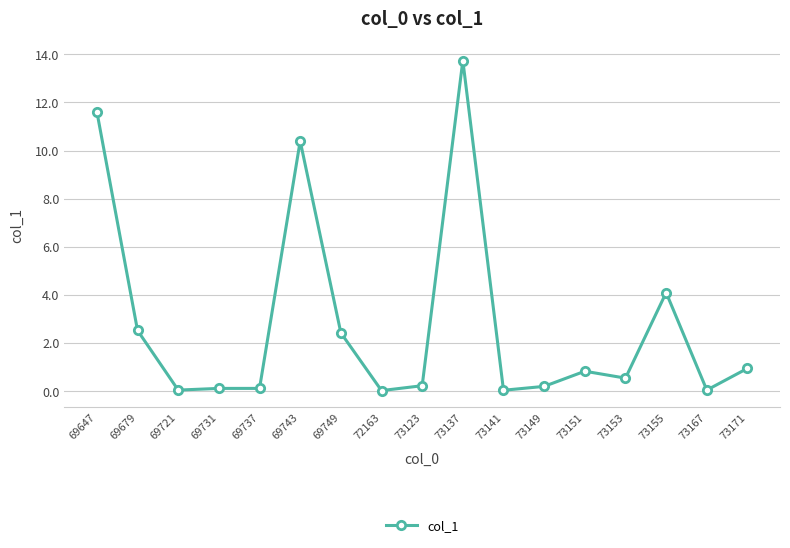

Does the chart have visible grid lines?

Yes